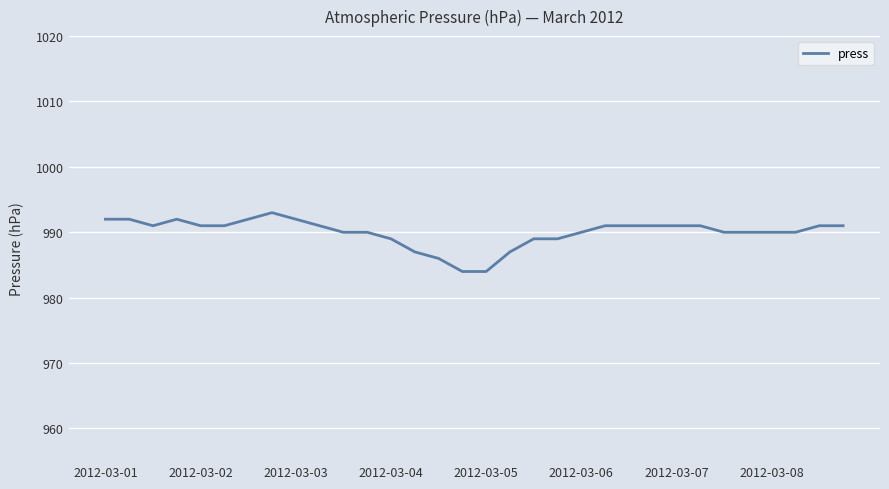

What is the difference between the maximum and minimum values?

9